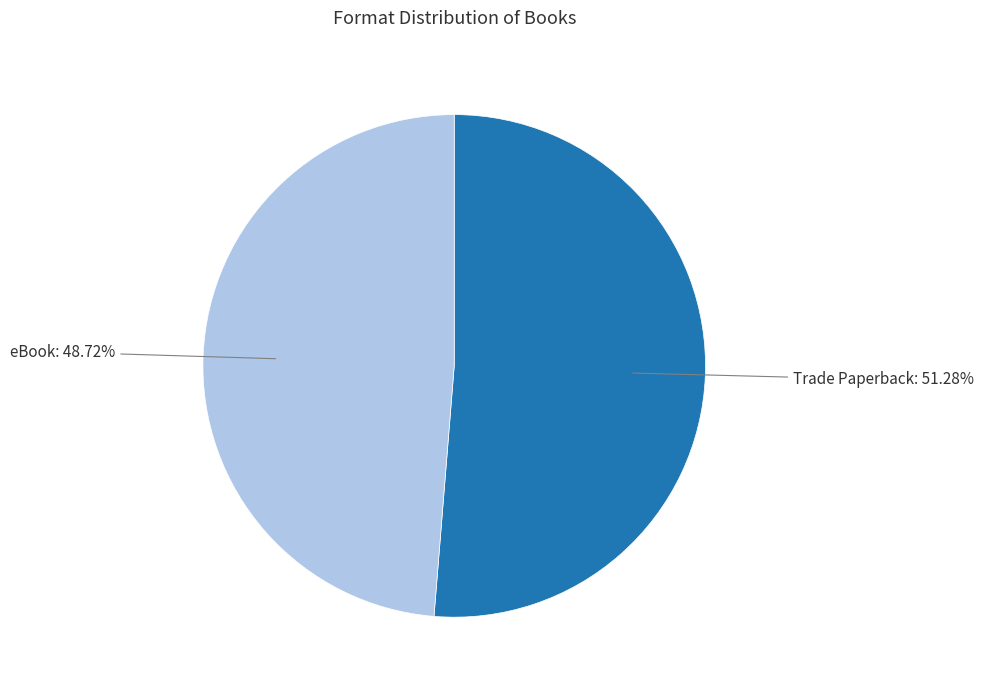

Rank the categories by value from lowest to highest.

eBook, Trade Paperback